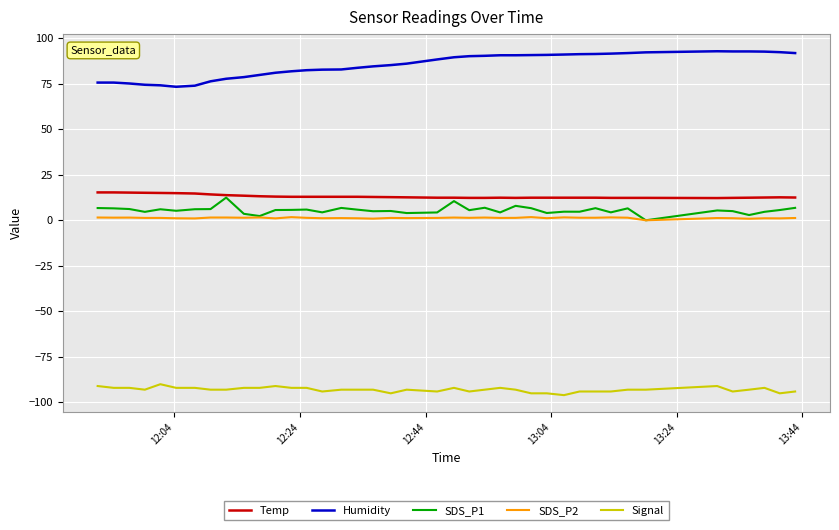

True or false: SDS_P1 and Humidity intersect in this chart.

False